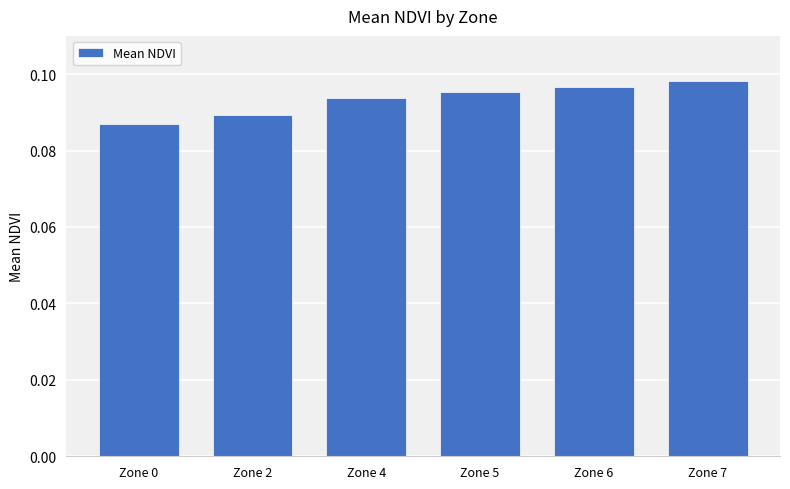

What is the sum of the values at Zone 7 and Zone 4?

0.2